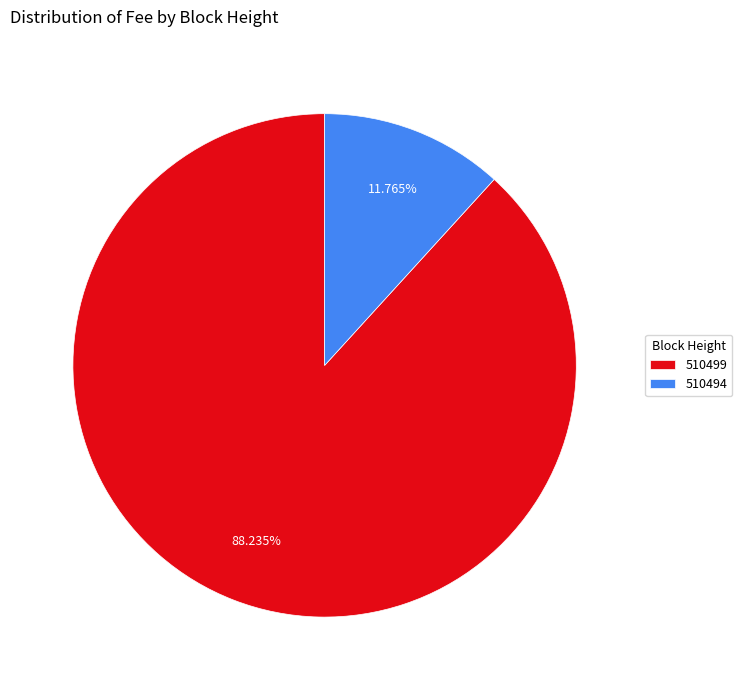

Which has a higher value, 510494 or 510499?

510499